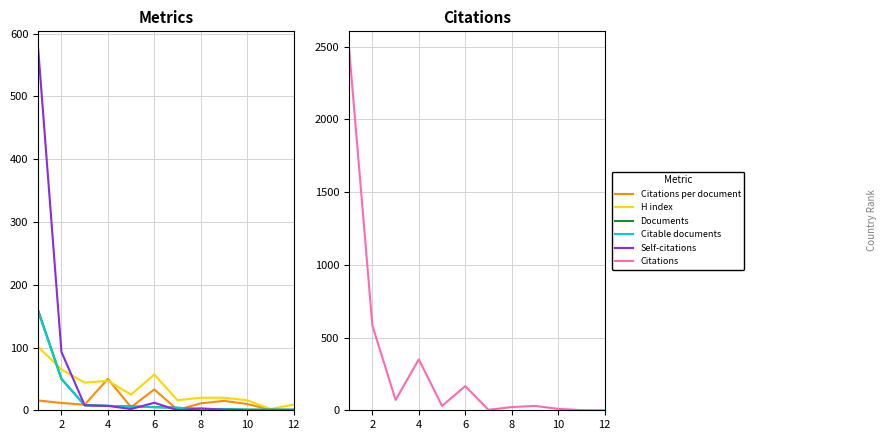

Does the chart have visible grid lines?

Yes